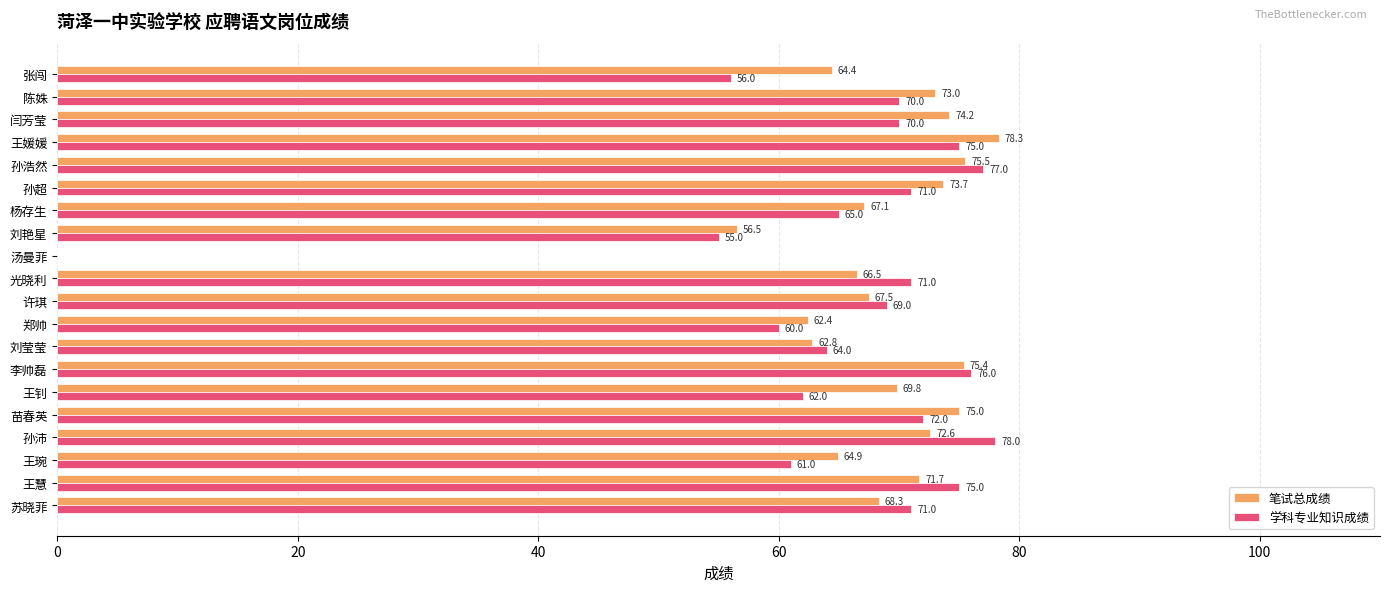

Which series has the largest total across all categories?

笔试总成绩